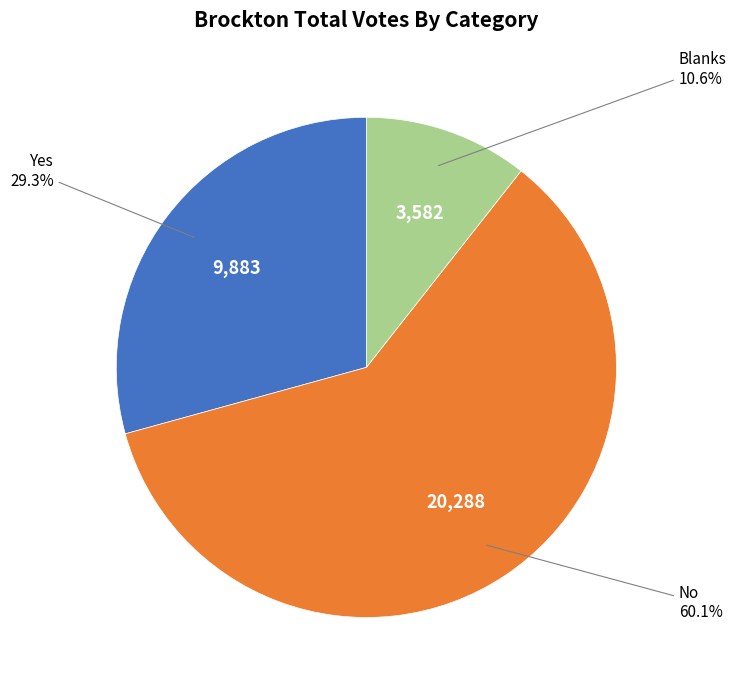

Is it true that Yes is 20% of the pie?

False